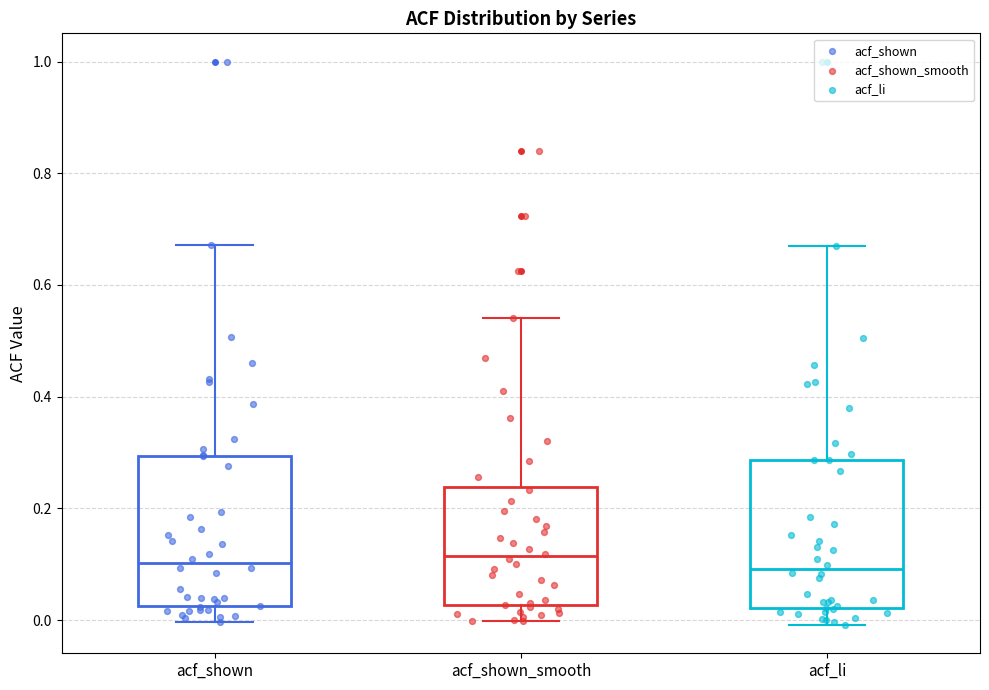

Where is the lower edge of the box for acf_shown on the y-axis? The values are not printed on the chart, so give them approximately, as read against the axis.

0.02